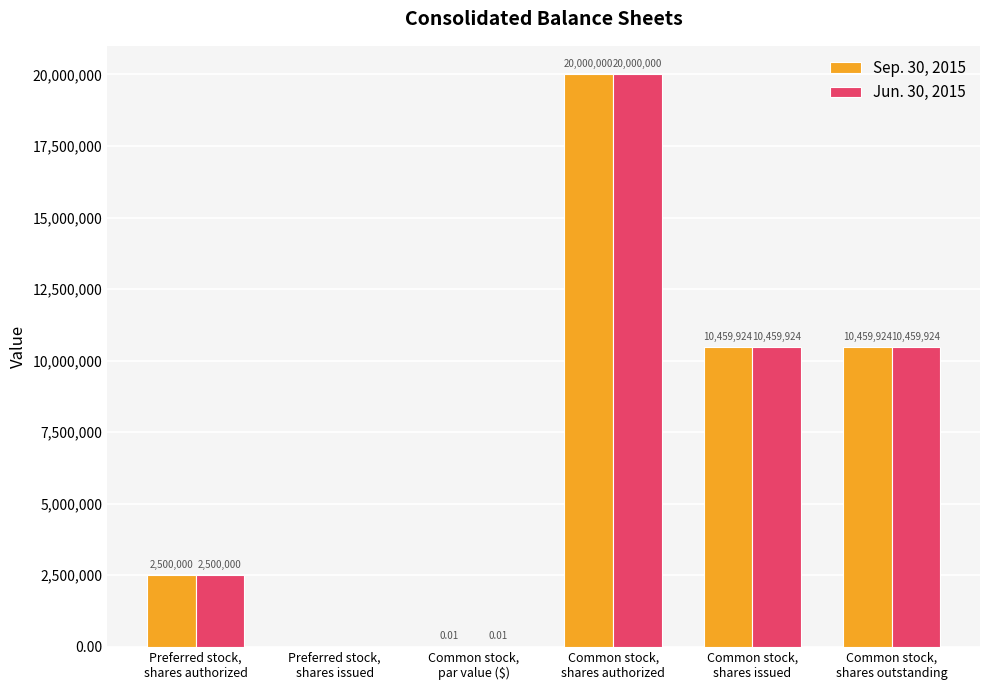

What is the sum of all Sep. 30, 2015 values?

43419848.0